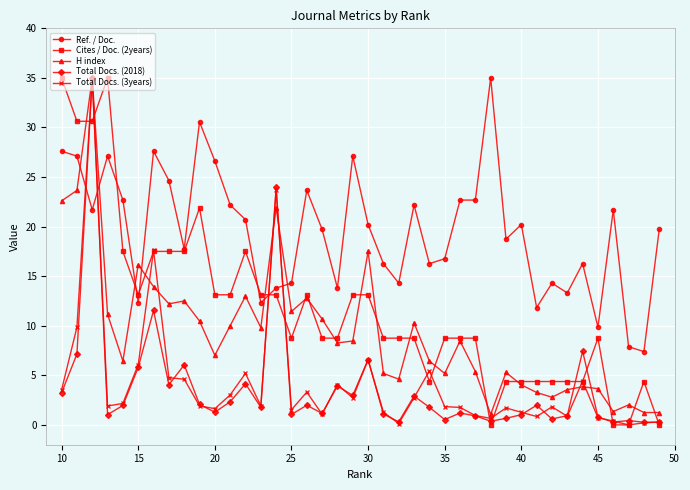

The value of H index at 32 is 21.1. True or false?

False